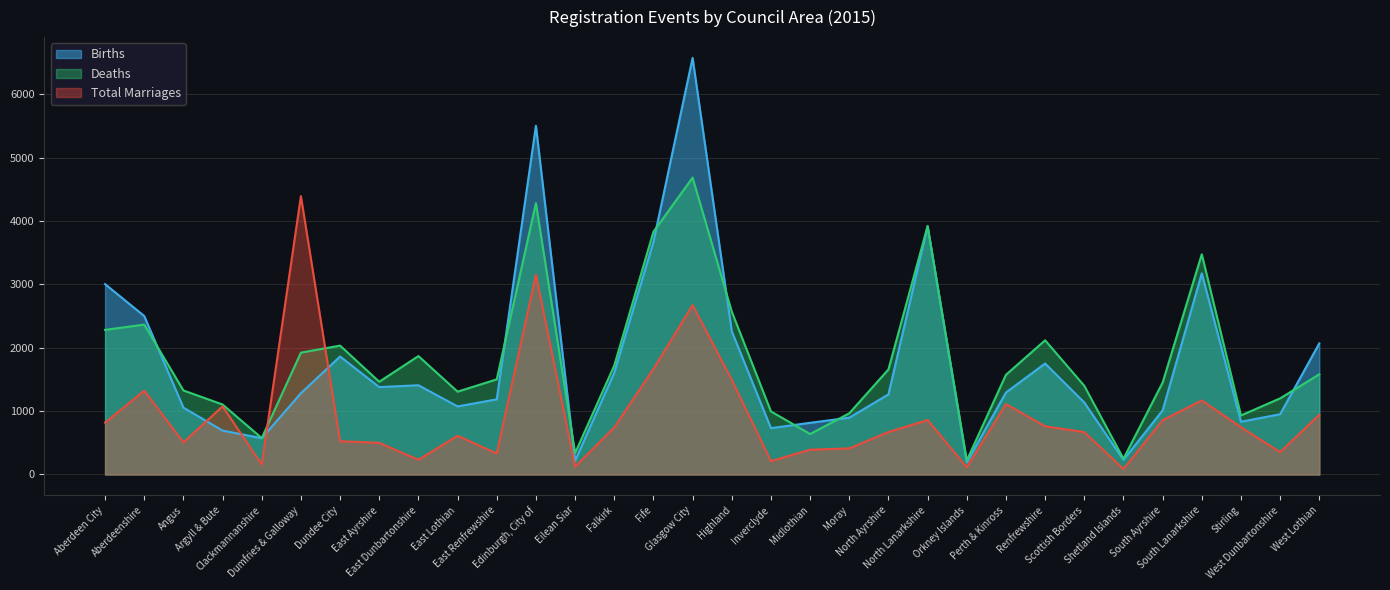

What are all the series names shown in the legend?

Births, Deaths, Total Marriages